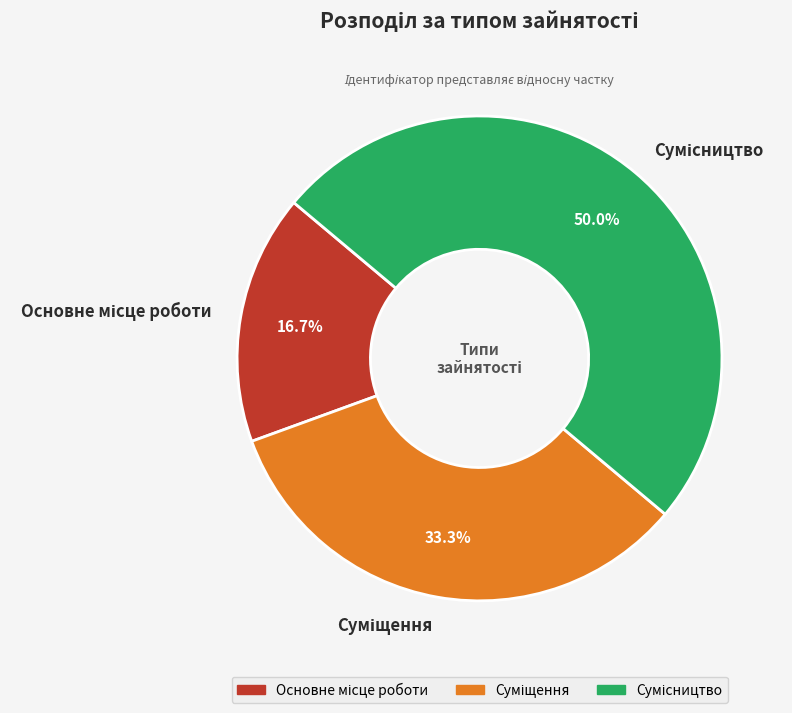

Combined, do Суміщення and Основне місце роботи account for over 50%?

No